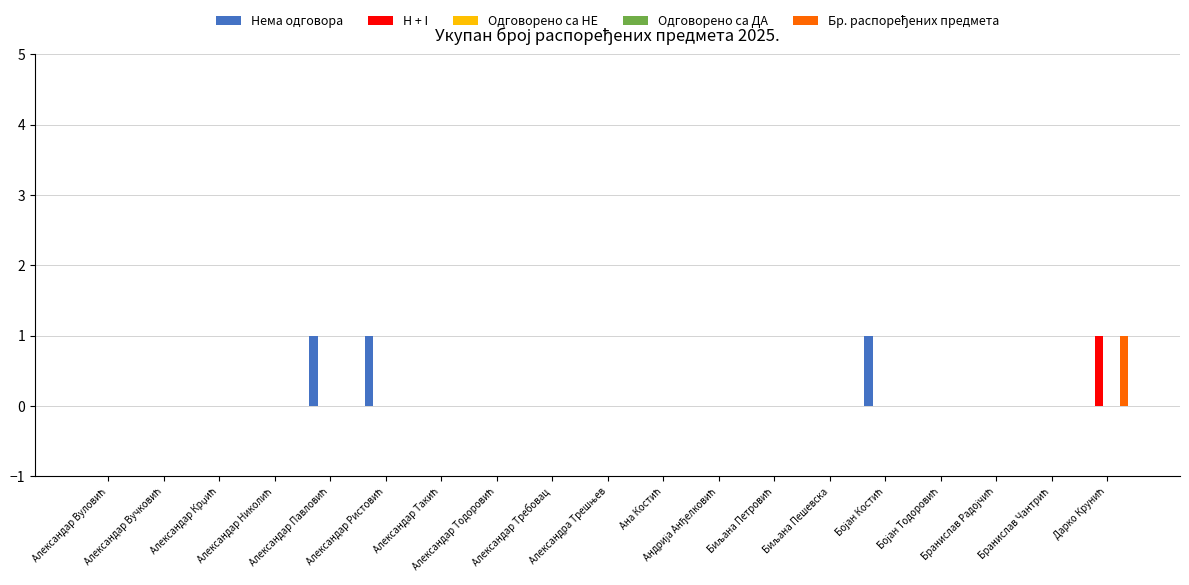

Reading left to right, extract all data points from this chart.

Нема одговора: Александар Вуловић=0	Александар Вучковић=0	Александар Крџић=0	Александар Николић=0	Александар Павловић=1	Александар Ристовић=1	Александар Такић=0	Александар Тодоровић=0	Александар Требовац=0	Александра Трешњев=0	Ана Костић=0	Андрија Анђелковић=0	Биљана Петровић=0	Биљана Пешевска=0	Бојан Костић=1	Бојан Тодоровић=0	Бранислав Радојчић=0	Бранислав Чантрић=0	Дарко Крунић=0
H + I: Александар Вуловић=0	Александар Вучковић=0	Александар Крџић=0	Александар Николић=0	Александар Павловић=0	Александар Ристовић=0	Александар Такић=0	Александар Тодоровић=0	Александар Требовац=0	Александра Трешњев=0	Ана Костић=0	Андрија Анђелковић=0	Биљана Петровић=0	Биљана Пешевска=0	Бојан Костић=0	Бојан Тодоровић=0	Бранислав Радојчић=0	Бранислав Чантрић=0	Дарко Крунић=1
Одговорено са НЕ: Александар Вуловић=0	Александар Вучковић=0	Александар Крџић=0	Александар Николић=0	Александар Павловић=0	Александар Ристовић=0	Александар Такић=0	Александар Тодоровић=0	Александар Требовац=0	Александра Трешњев=0	Ана Костић=0	Андрија Анђелковић=0	Биљана Петровић=0	Биљана Пешевска=0	Бојан Костић=0	Бојан Тодоровић=0	Бранислав Радојчић=0	Бранислав Чантрић=0	Дарко Крунић=0
Одговорено са ДА: Александар Вуловић=0	Александар Вучковић=0	Александар Крџић=0	Александар Николић=0	Александар Павловић=0	Александар Ристовић=0	Александар Такић=0	Александар Тодоровић=0	Александар Требовац=0	Александра Трешњев=0	Ана Костић=0	Андрија Анђелковић=0	Биљана Петровић=0	Биљана Пешевска=0	Бојан Костић=0	Бојан Тодоровић=0	Бранислав Радојчић=0	Бранислав Чантрић=0	Дарко Крунић=0
Бр. распоређених предмета: Александар Вуловић=0	Александар Вучковић=0	Александар Крџић=0	Александар Николић=0	Александар Павловић=0	Александар Ристовић=0	Александар Такић=0	Александар Тодоровић=0	Александар Требовац=0	Александра Трешњев=0	Ана Костић=0	Андрија Анђелковић=0	Биљана Петровић=0	Биљана Пешевска=0	Бојан Костић=0	Бојан Тодоровић=0	Бранислав Радојчић=0	Бранислав Чантрић=0	Дарко Крунић=1